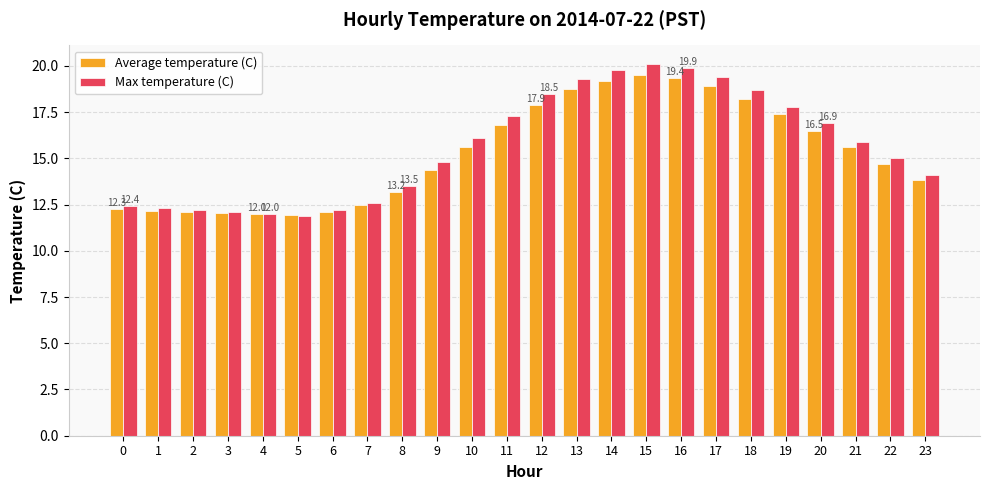

What is the maximum value shown in the chart?

20.1